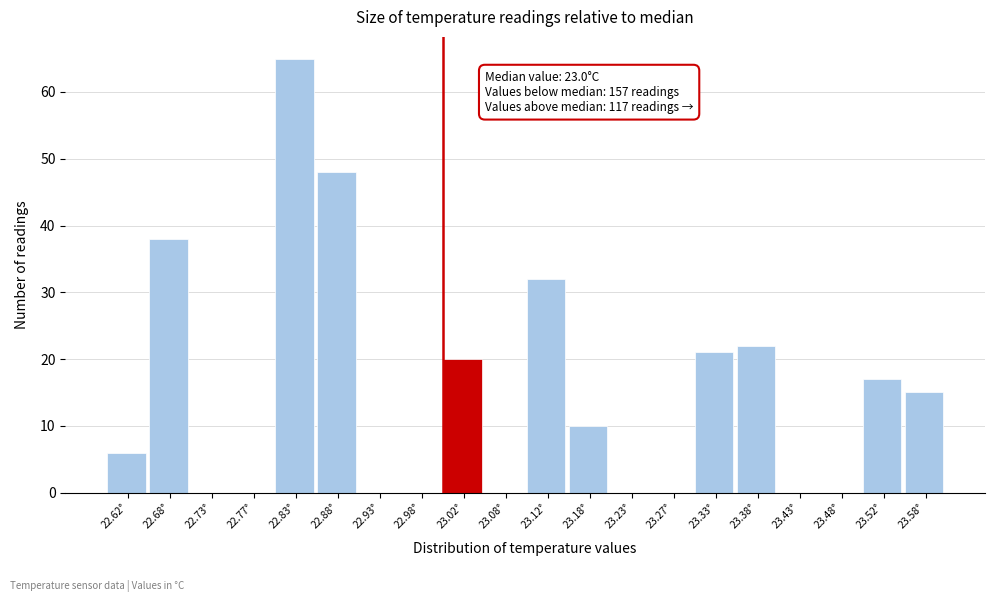

Over which range of the x-axis is the bar tallest?

22.80 to 22.85